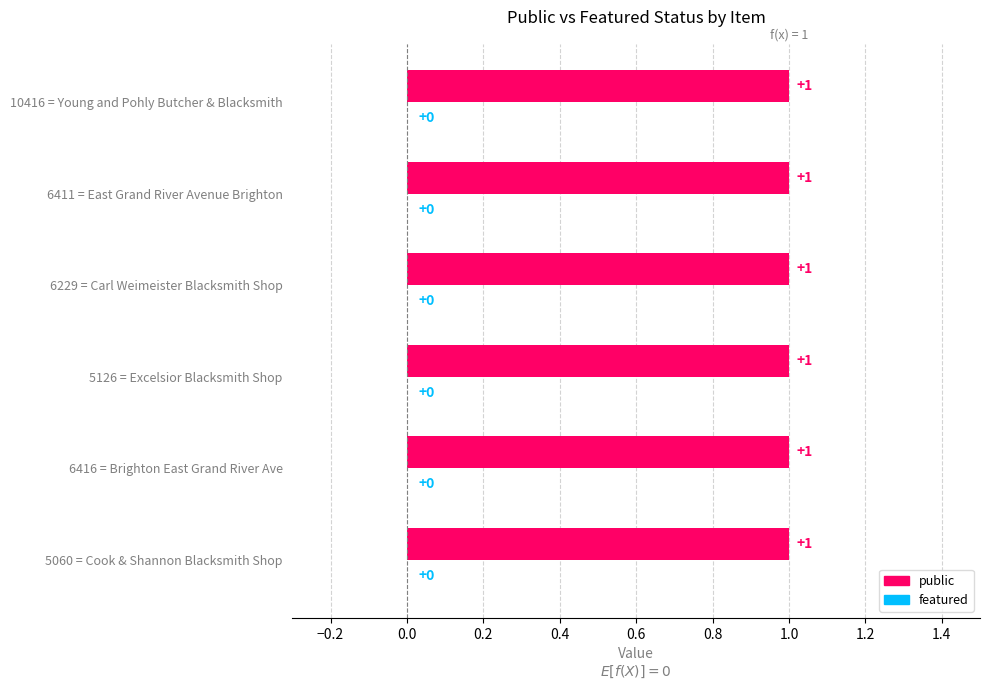

Reading left to right, what are all the values shown in this chart?

public: 5060=1	6416=1	5126=1	6229=1	6411=1	10416=1
featured: 5060=0	6416=0	5126=0	6229=0	6411=0	10416=0